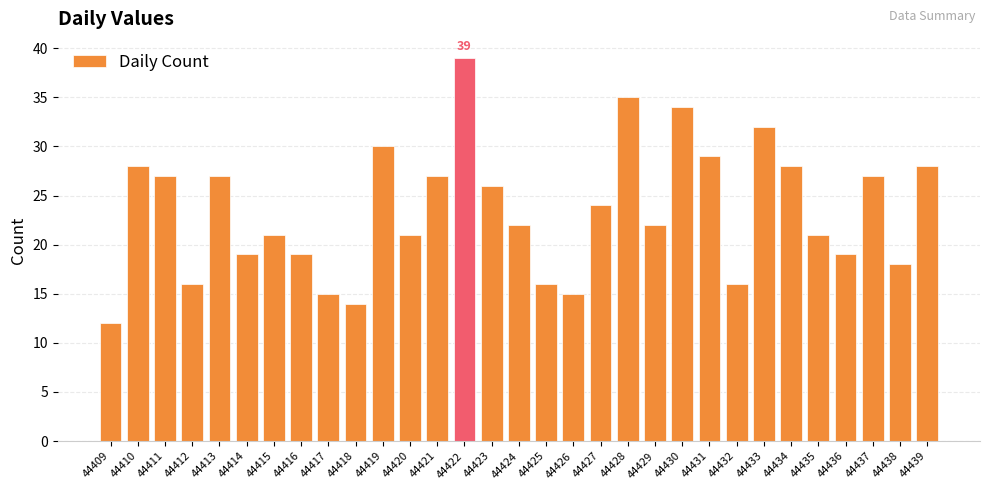

Is it true that the value at 44426 is 15?

True